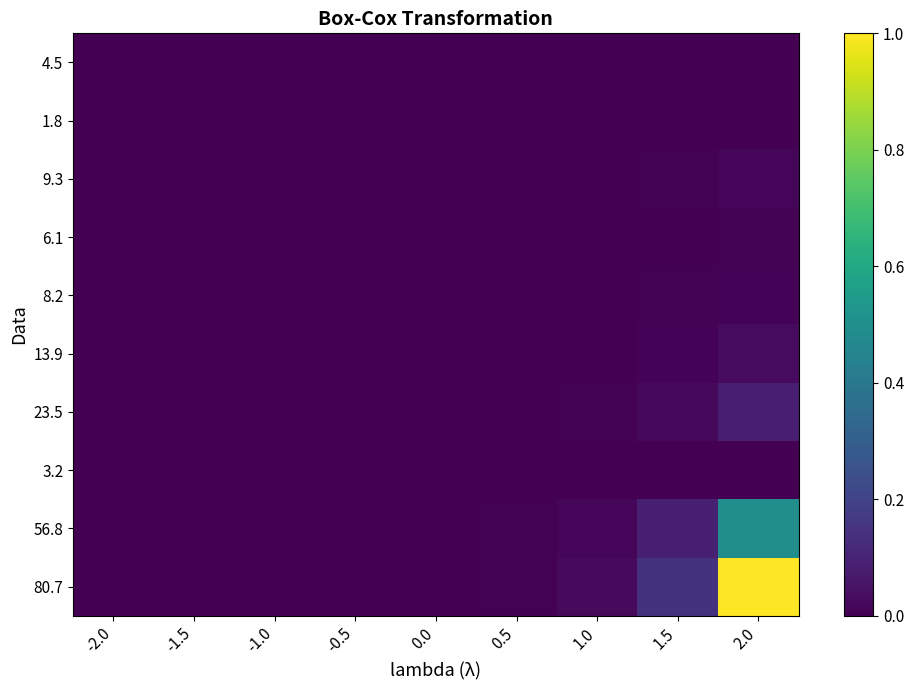

Between -0.5 and 1.5, which series saw the biggest shift?

80.7